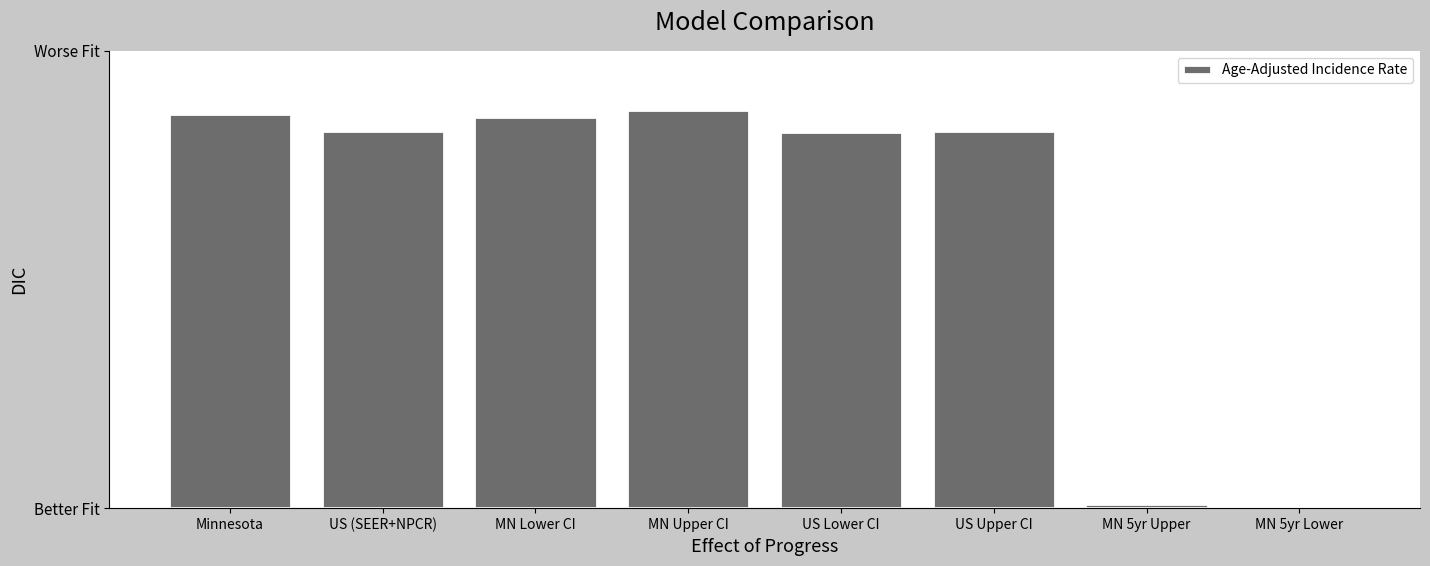

True or false: the data shows 46.2 at US Lower CI.

False